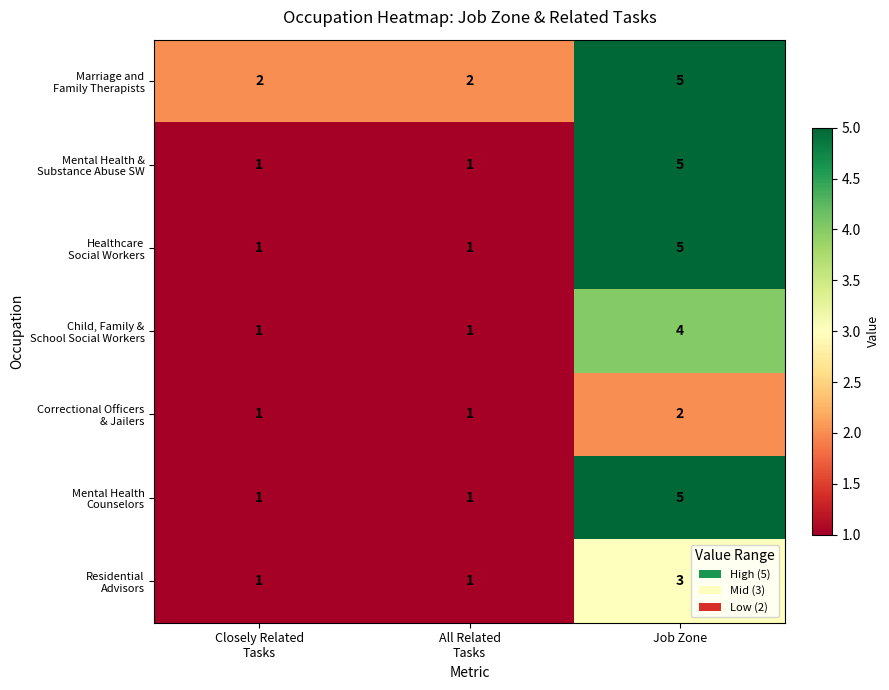

What is the maximum value shown in the chart?

5